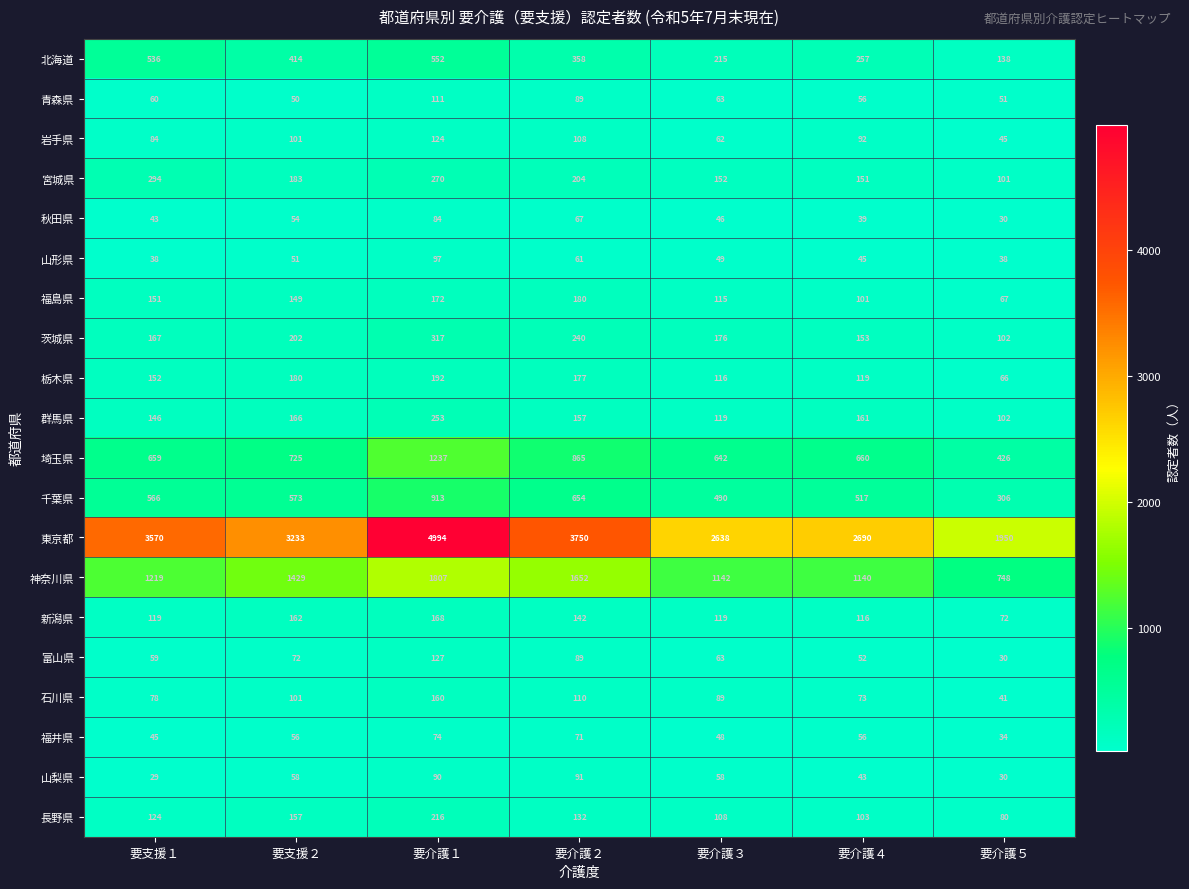

At which label does 群馬県 first exceed 157?

要支援２